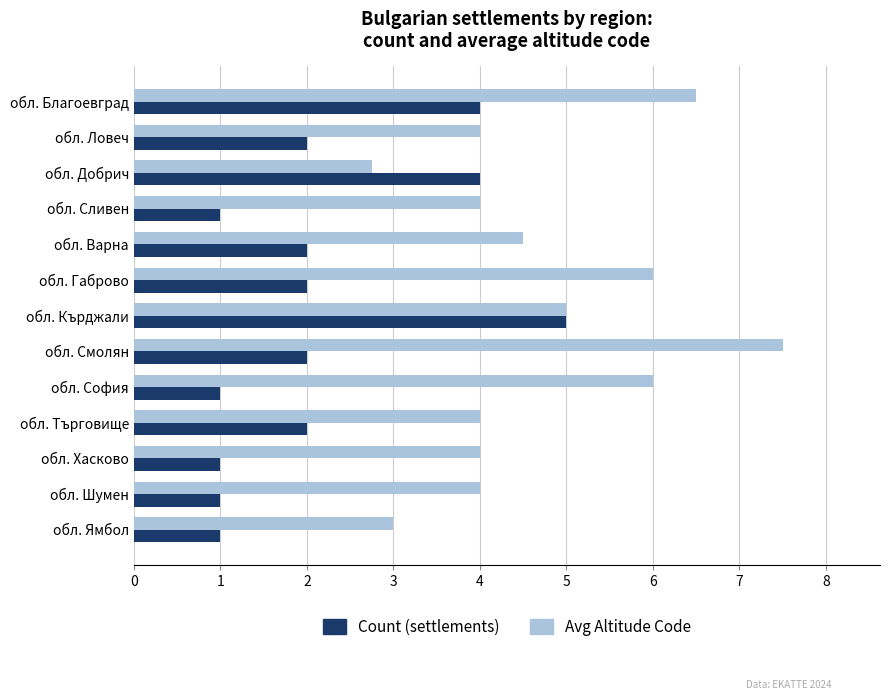

List the series in order of their peak value, lowest first.

Count (settlements), Avg Altitude Code